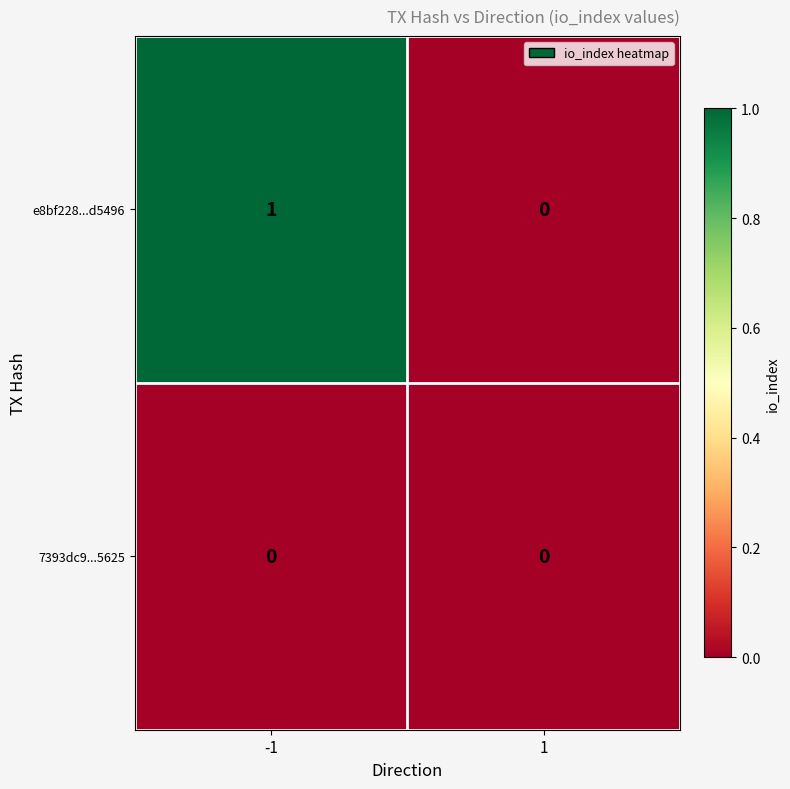

Rank the categories by e8bf228...d5496 value from highest to lowest.

-1, 1